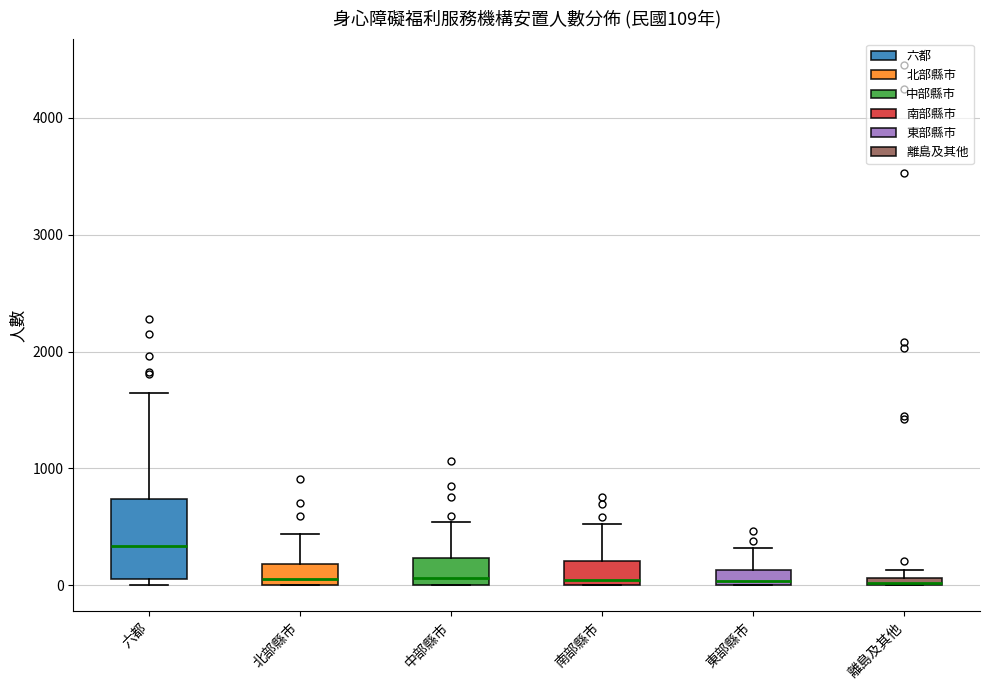

Comparing the boxes themselves (not the whiskers), which one is the tallest?

六都